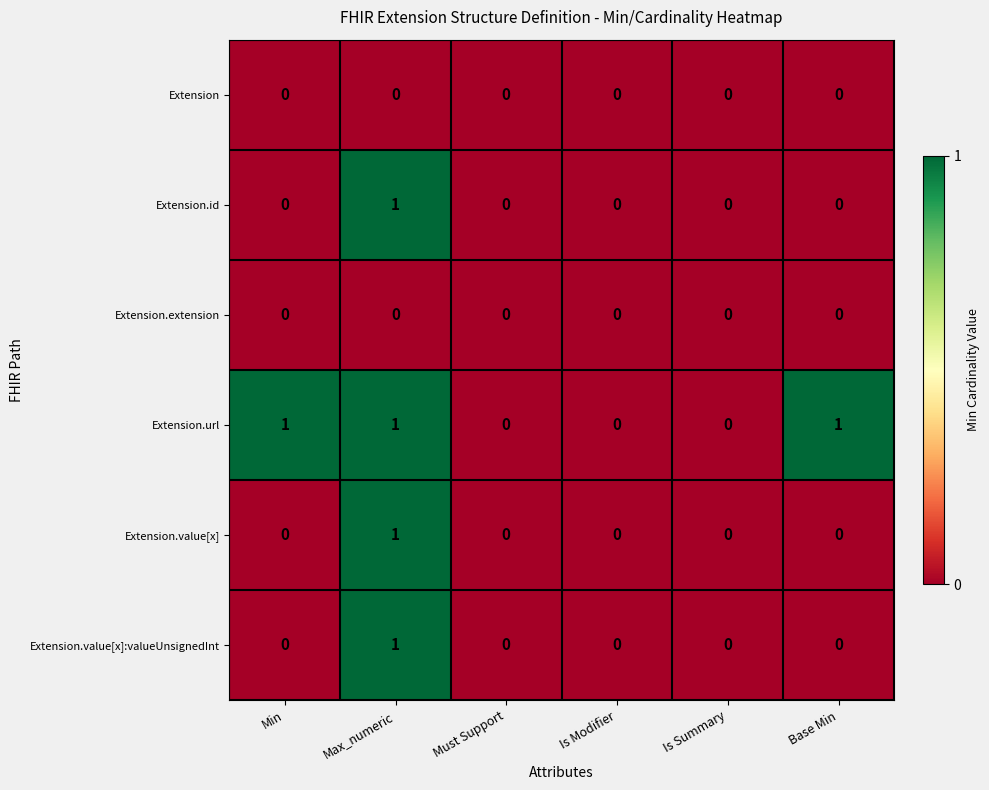

At which category is the sum across all series the highest?

Max_numeric